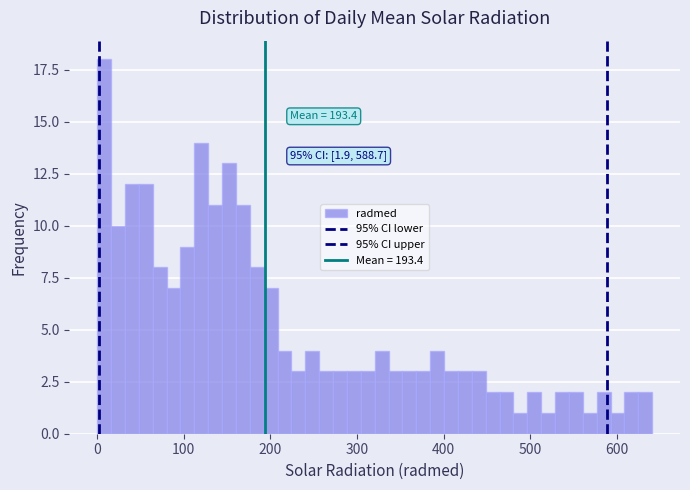

Read against the x-axis, roughly where is the centre of the tallest bar?

10